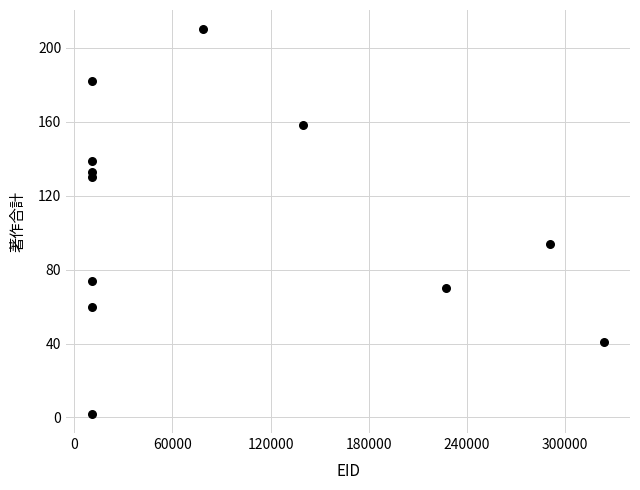

What Y value in the scatter plot is closest to 106?

94